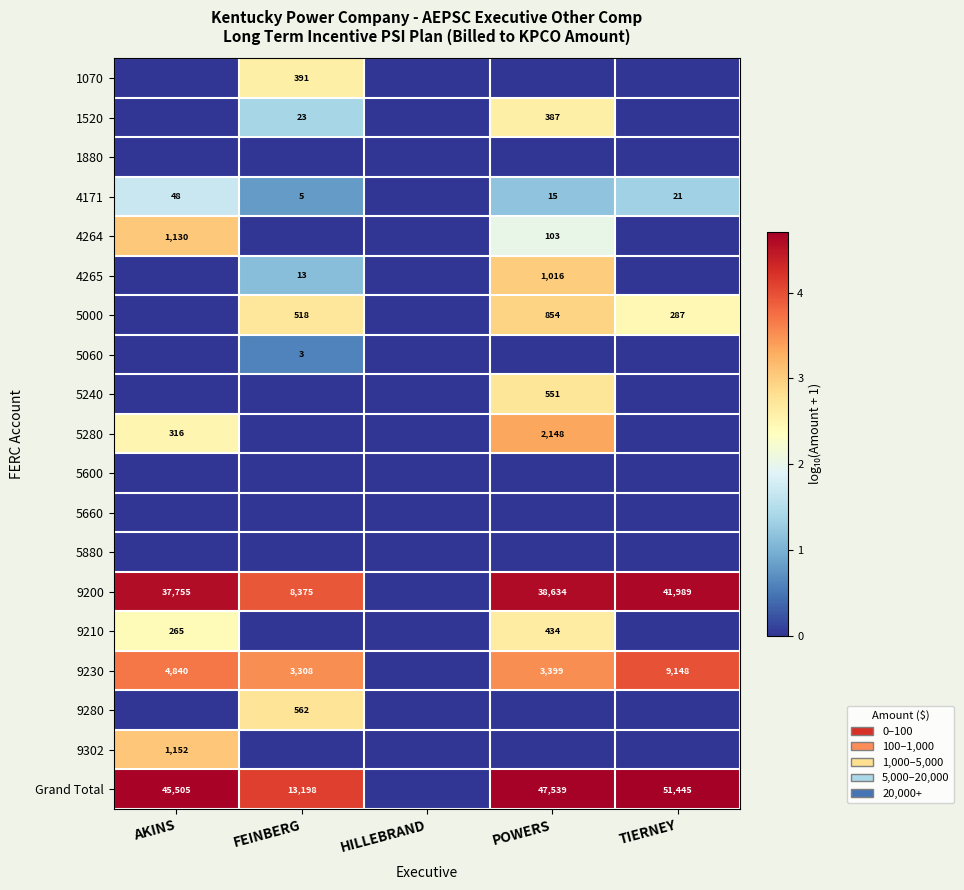

At how many categories does at least one series exceed 4?

4